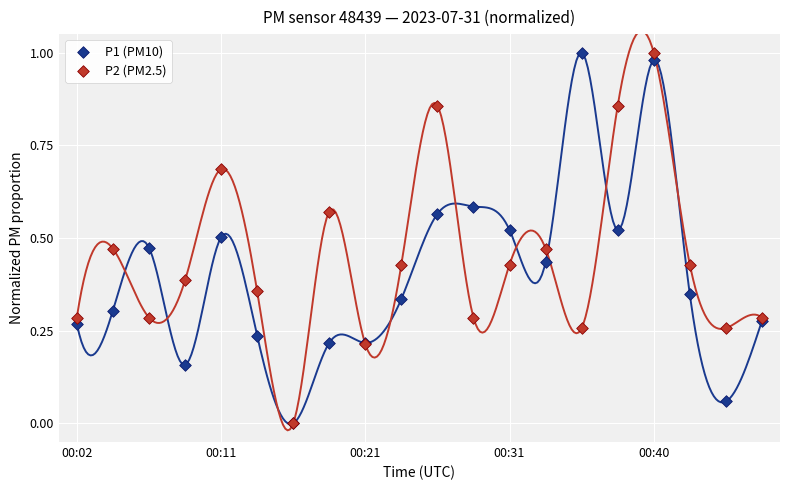

What are all the series names shown in the legend?

P1 (PM10), P2 (PM2.5)